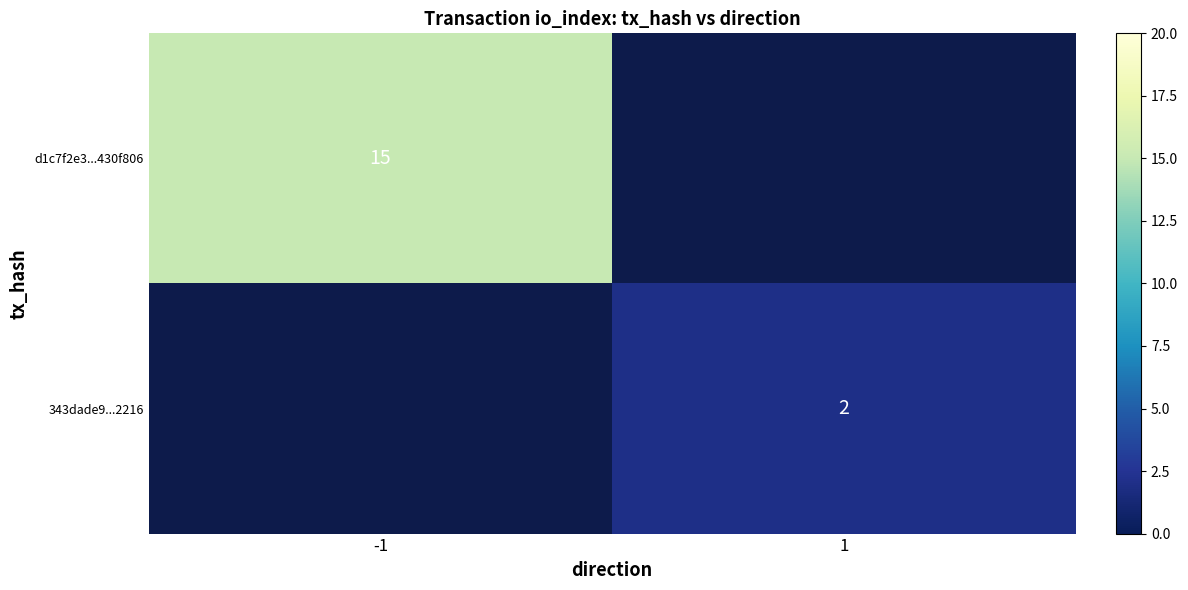

The d1c7f2e3...430f806 series shows 15 at -1. True or false?

True